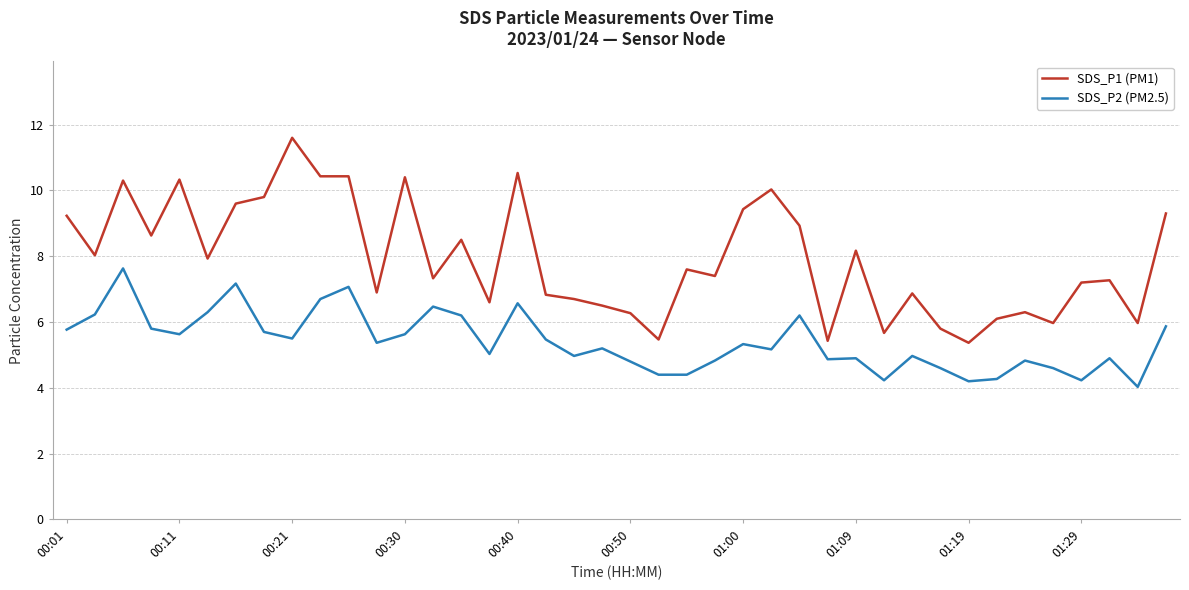

True or false: SDS_P2 (PM2.5) and SDS_P1 (PM1) intersect in this chart.

False